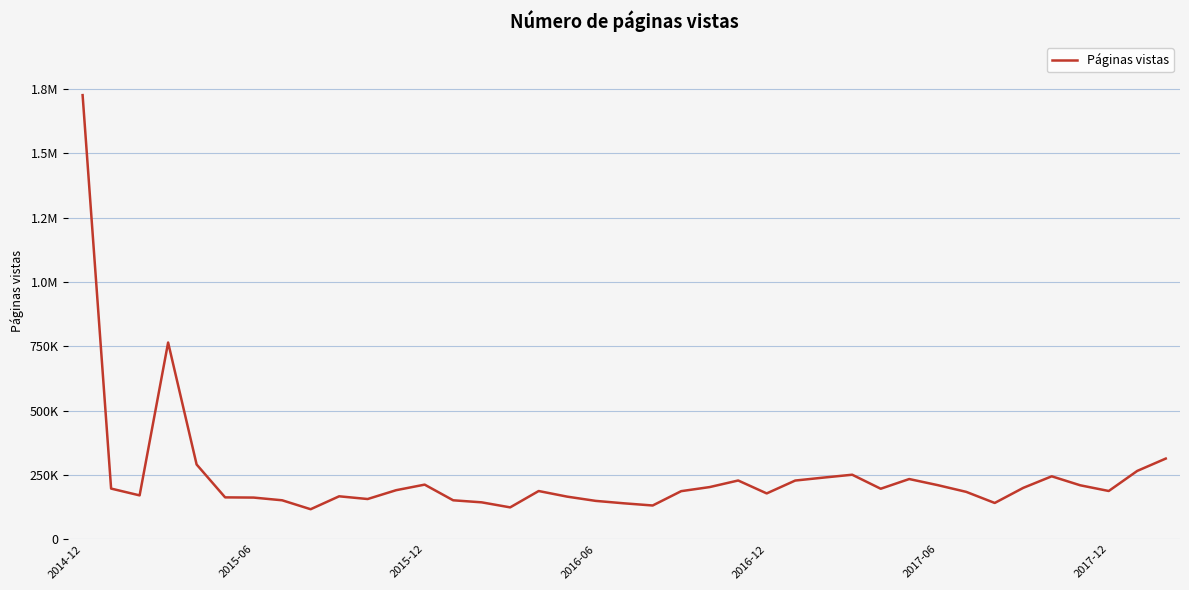

Is this an area chart (filled region under the line)?

No